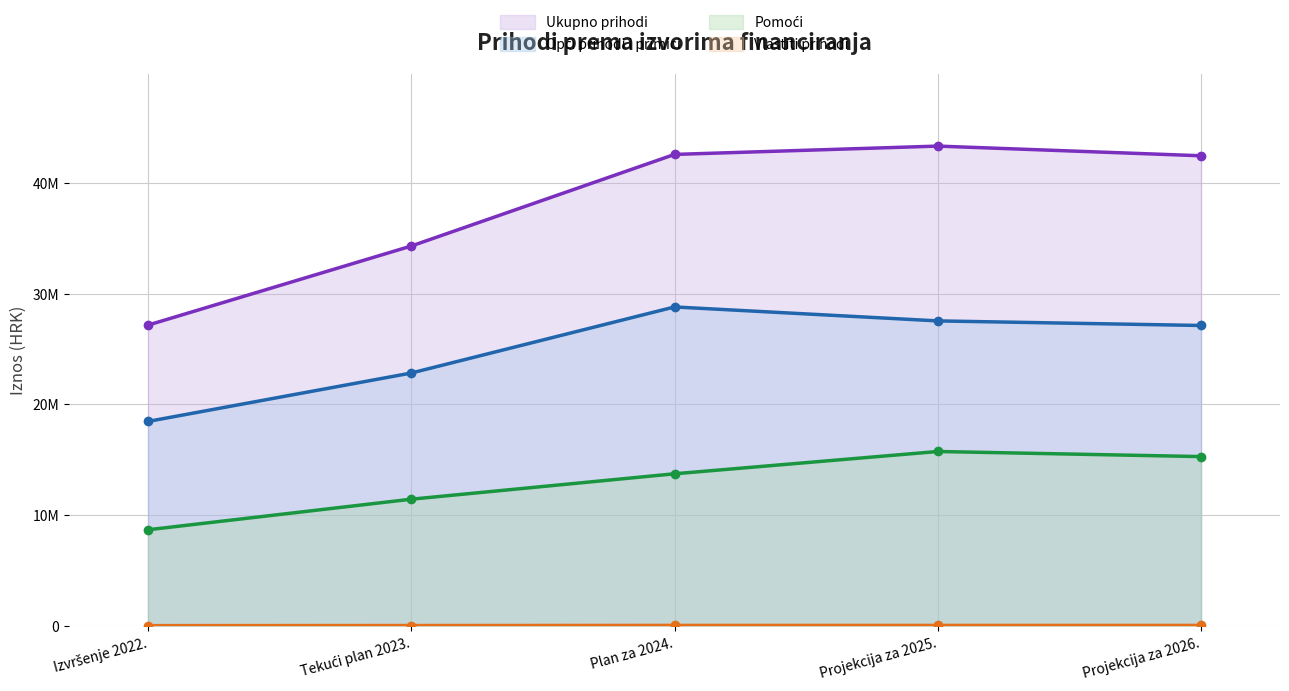

What is the difference between the highest and lowest values at Plan za 2024.?

42521891.0